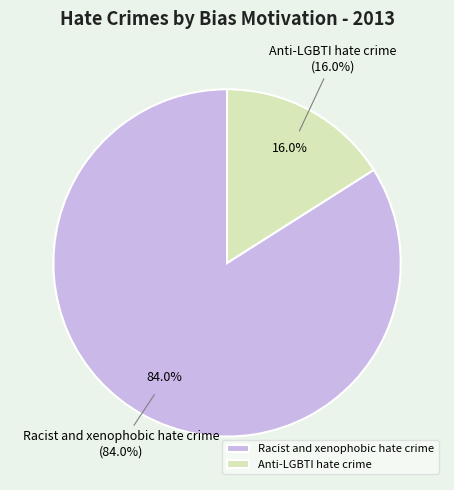

To the nearest percent, what is the average slice percentage?

50%